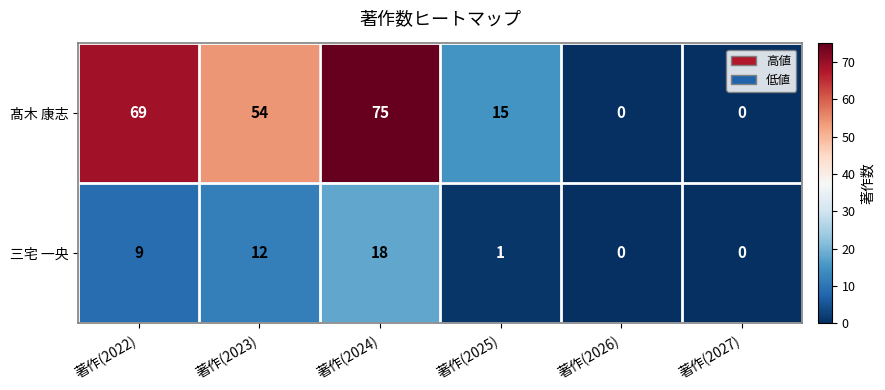

At which category is the sum across all series the highest?

著作(2024)